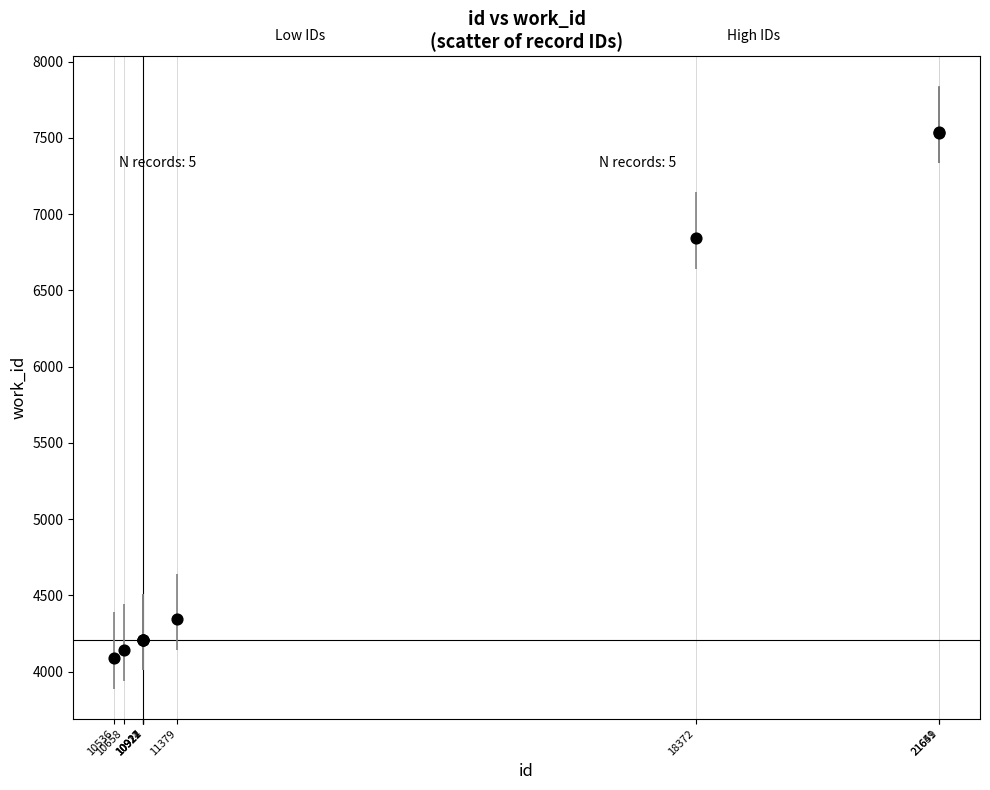

What Y value in the scatter plot is closest to 5813?

6842